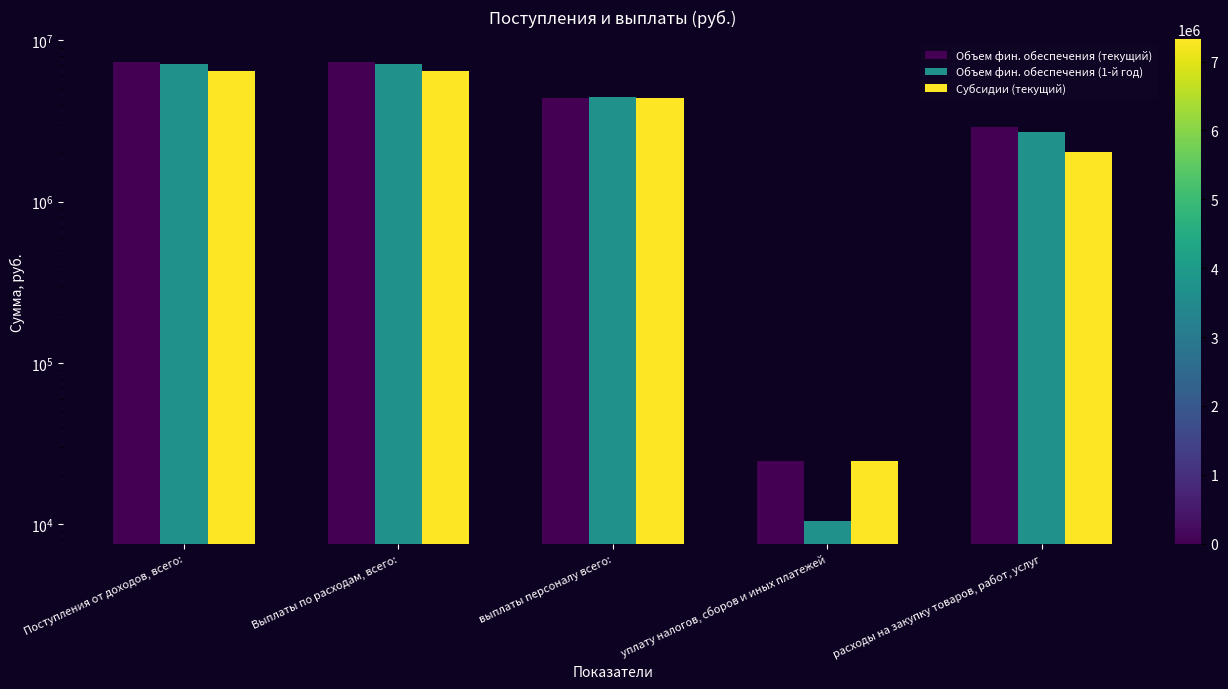

Which series has the largest range (max minus min)?

Объем фин. обеспечения (текущий)